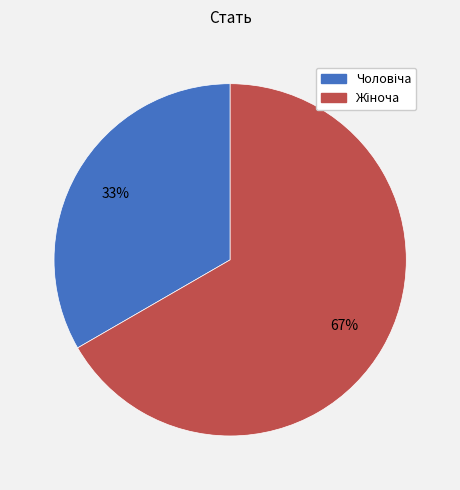

Is there any slice that represents more than half of the pie?

Yes